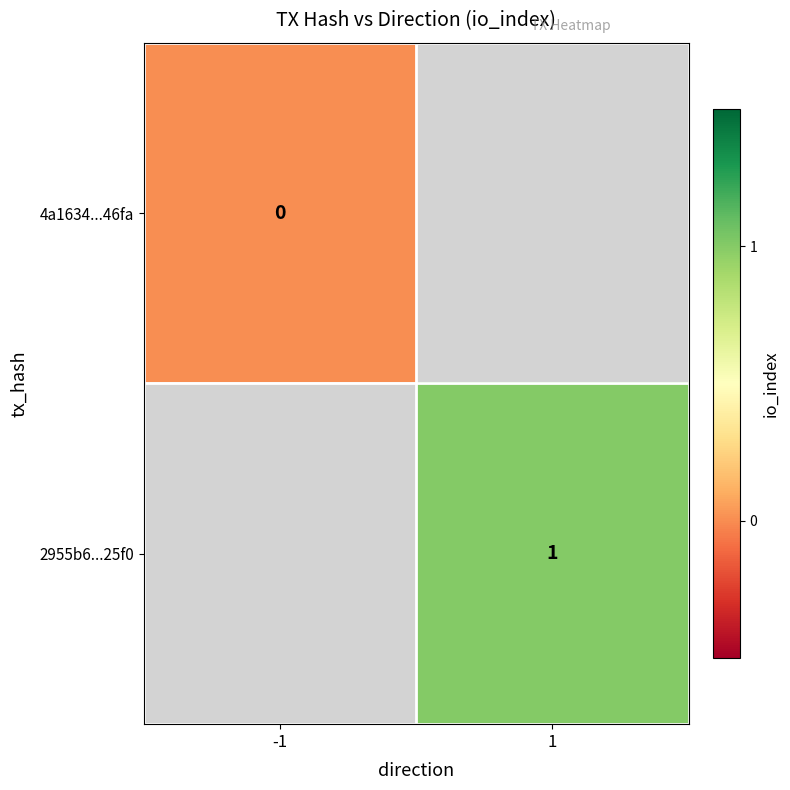

What is the maximum value shown in the chart?

1.0